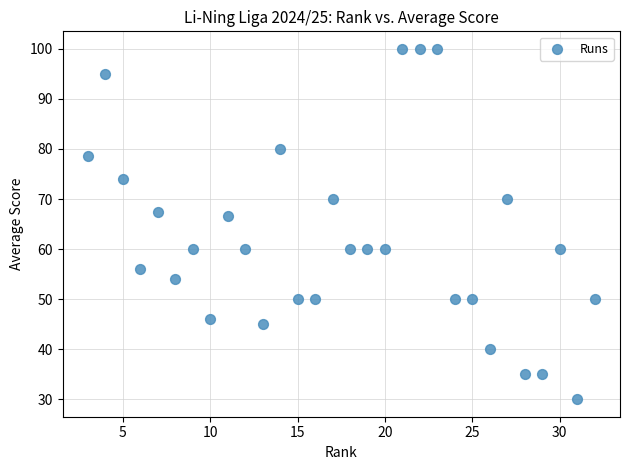

What is the range of Y values (max minus min)?

70.0